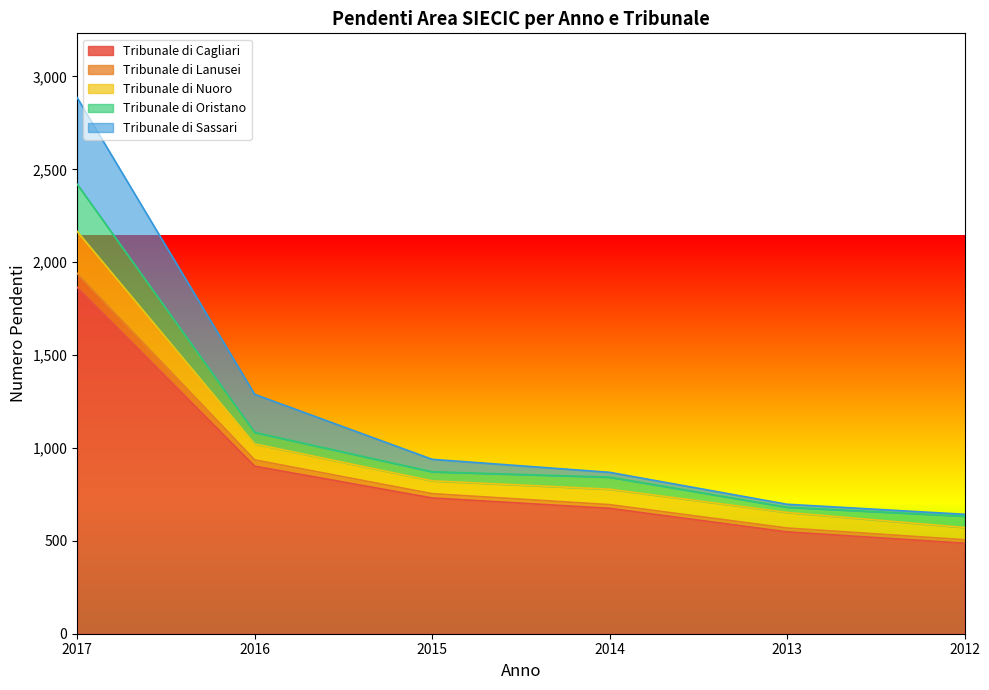

True or false: Tribunale di Cagliari has a value of 731 at 2015.

True